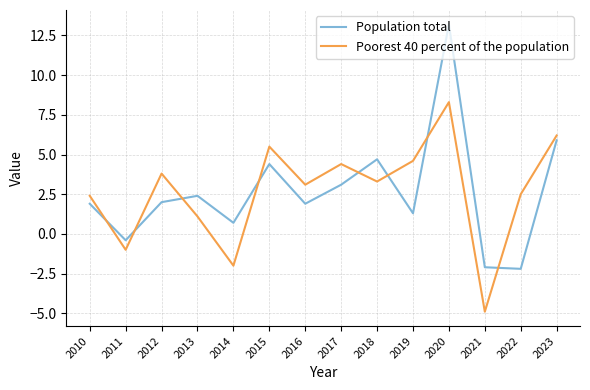

What is the difference between the maximum and second lowest values in the Poorest 40 percent of the population series?

10.3